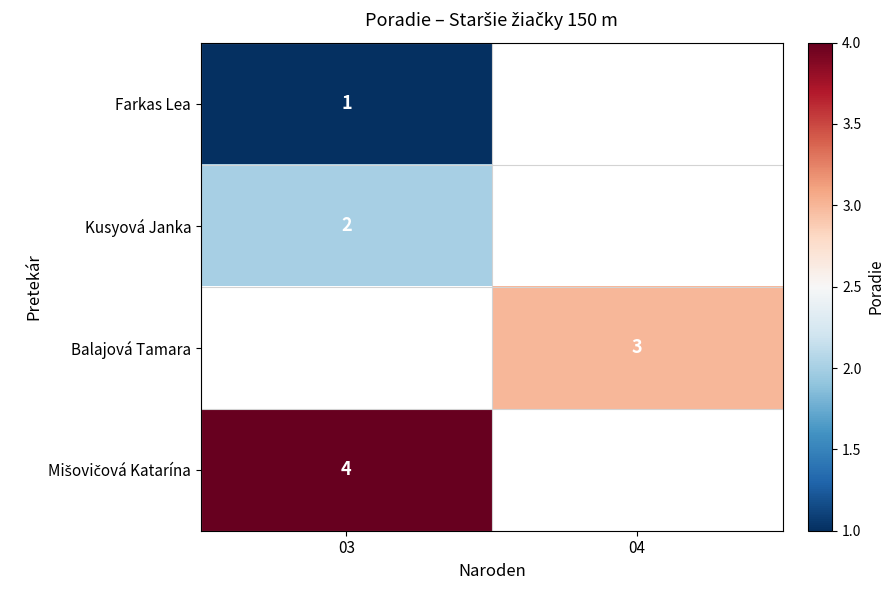

Which has a higher value, 04 or 03?

03